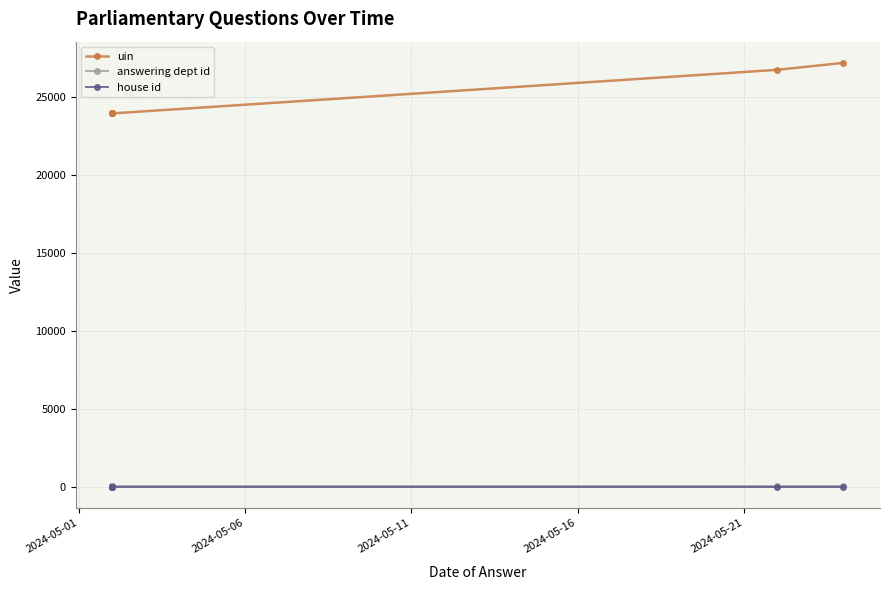

True or false: house id and uin cross at least once.

False